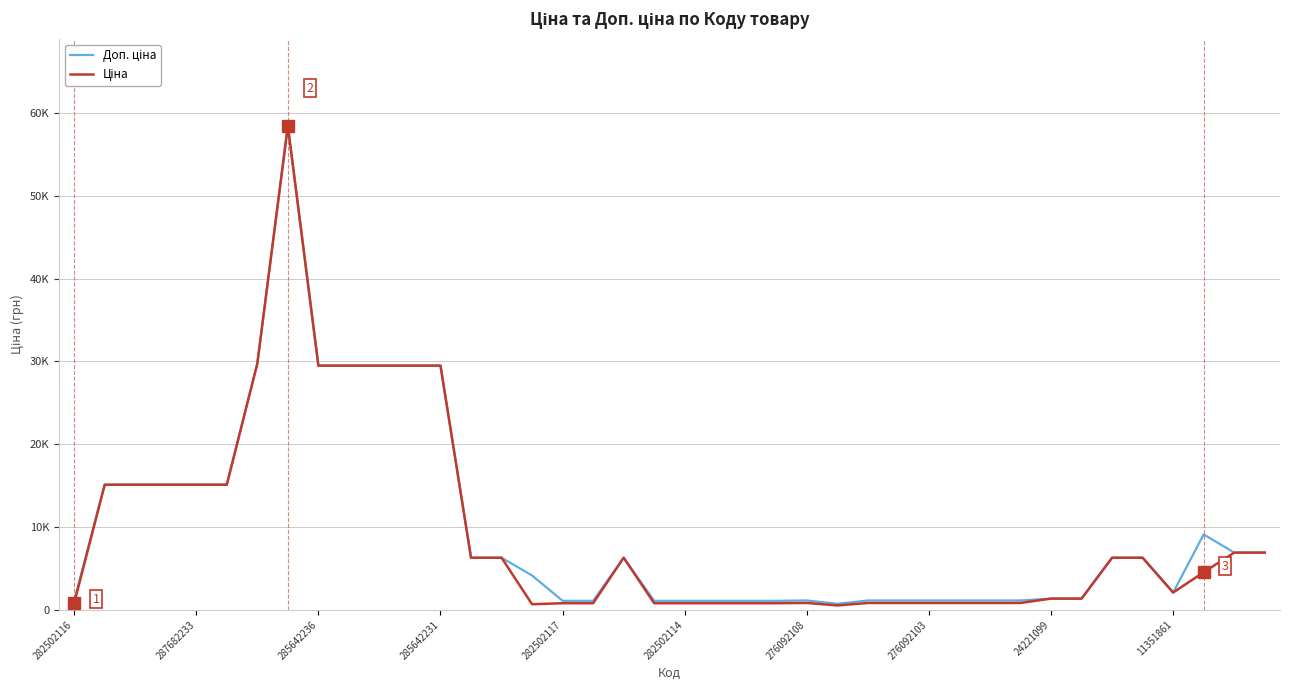

Does the chart have visible grid lines?

Yes